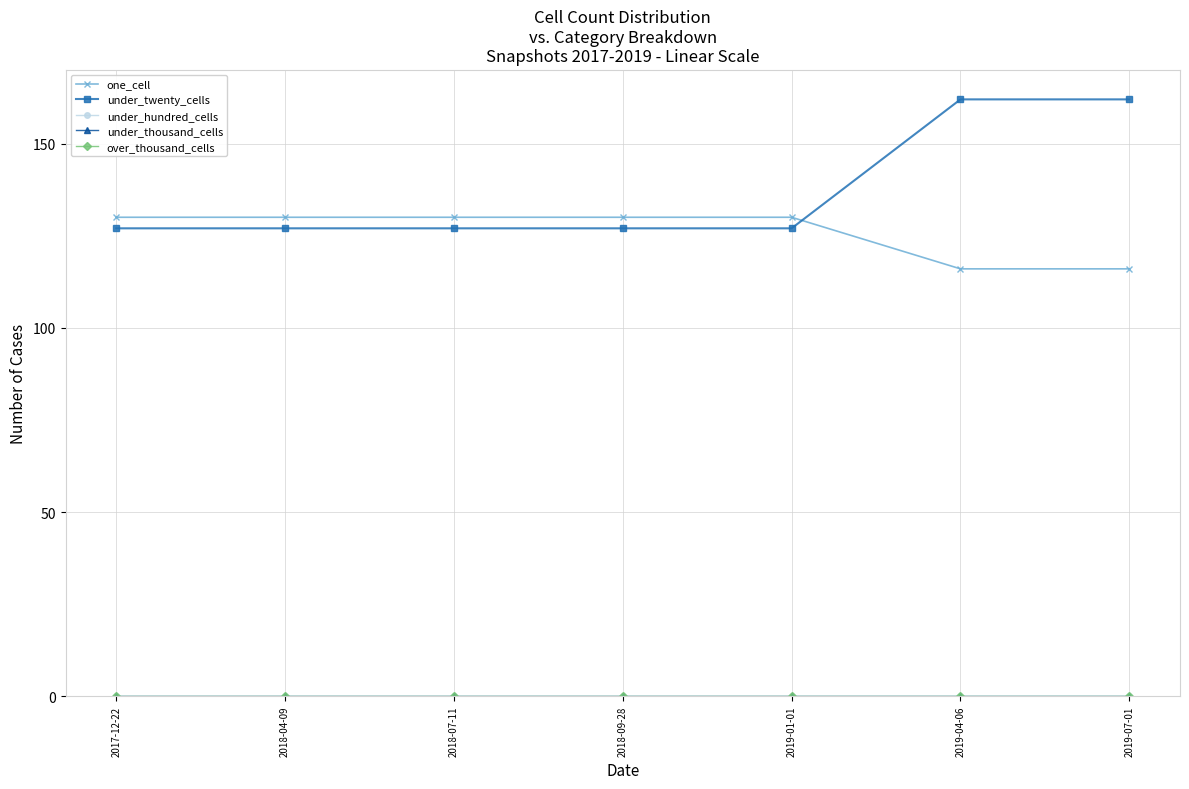

What position from the left is 2019-01-01?

5